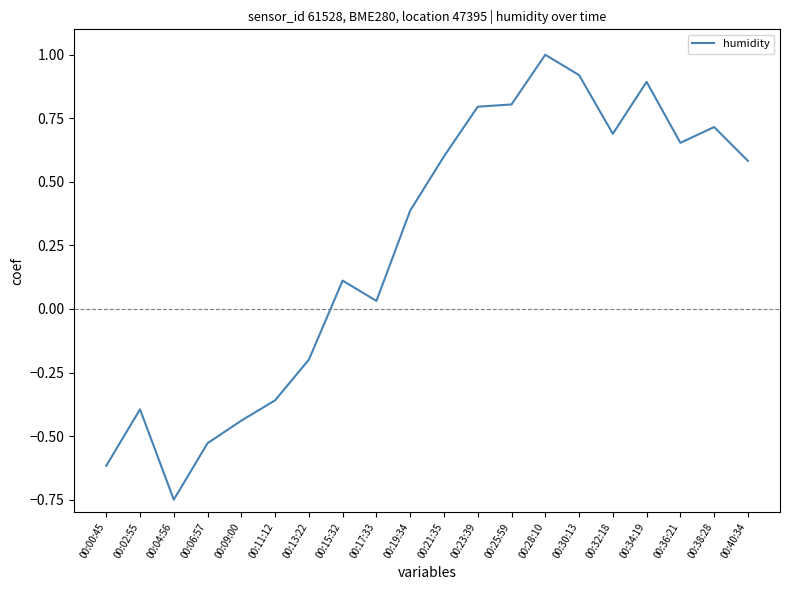

What is the sum of the values at 00:28:10 and 00:11:12?

0.6